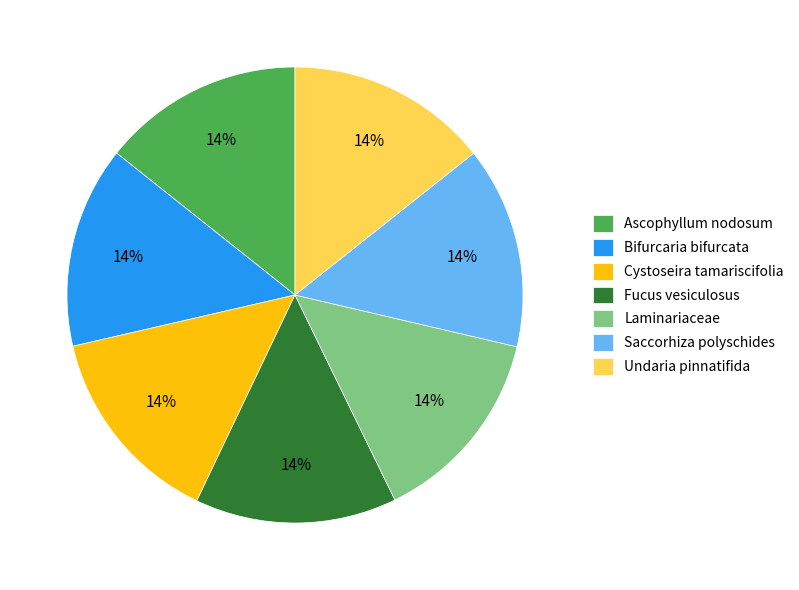

Approximately how many times larger is the value at Ascophyllum nodosum compared to Laminariaceae?

1.0